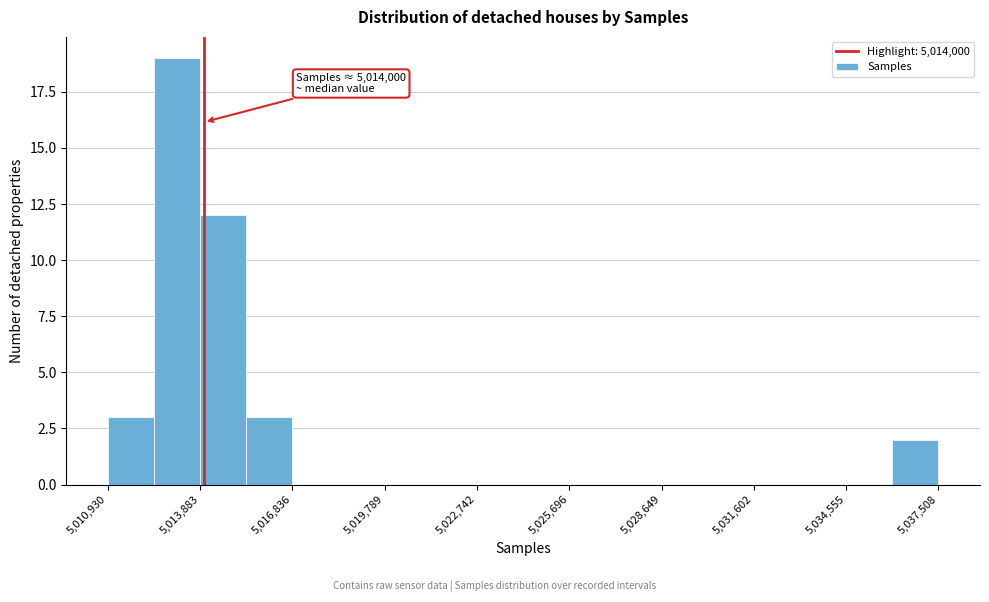

Read against the x-axis, roughly where is the centre of the tallest bar?

5013000